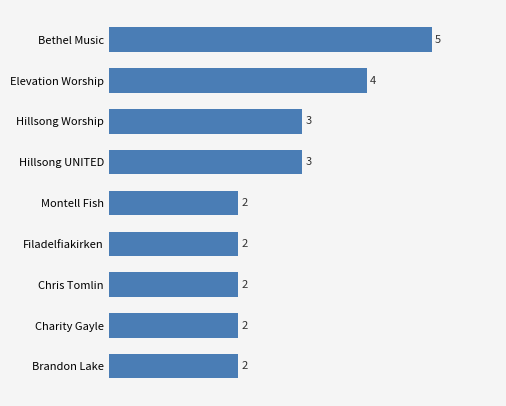

Reading top to bottom, list all the values displayed in this chart.

5	4	3	3	2	2	2	2	2